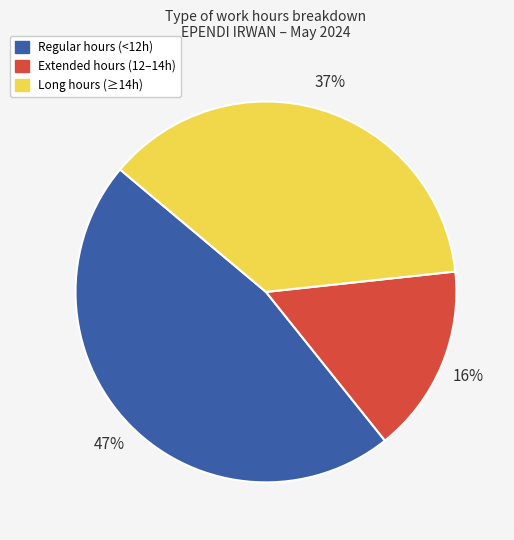

How many segments does this pie chart have?

3